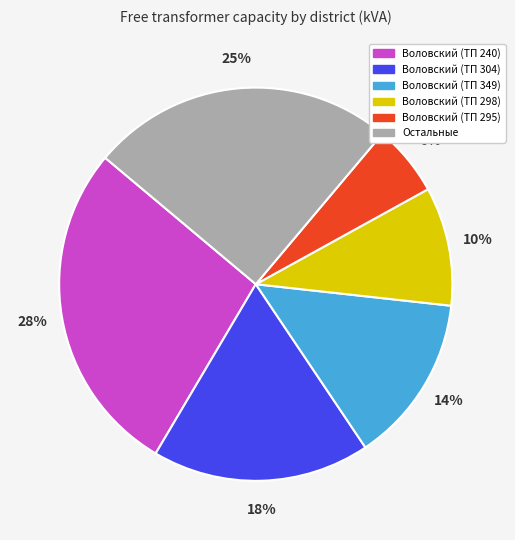

Is there any slice that represents more than half of the pie?

No